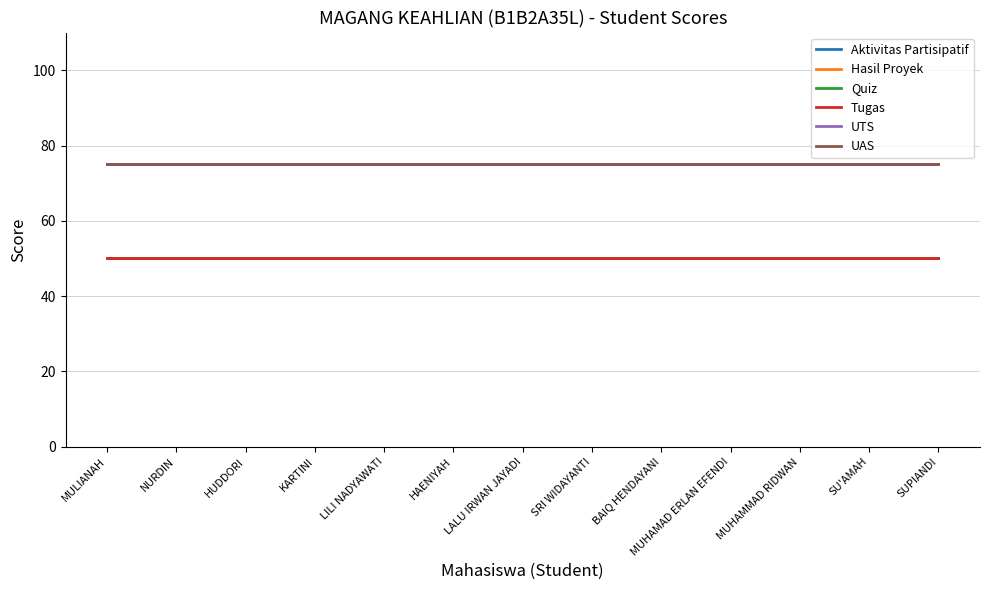

Is this an area chart (filled region under the line)?

No